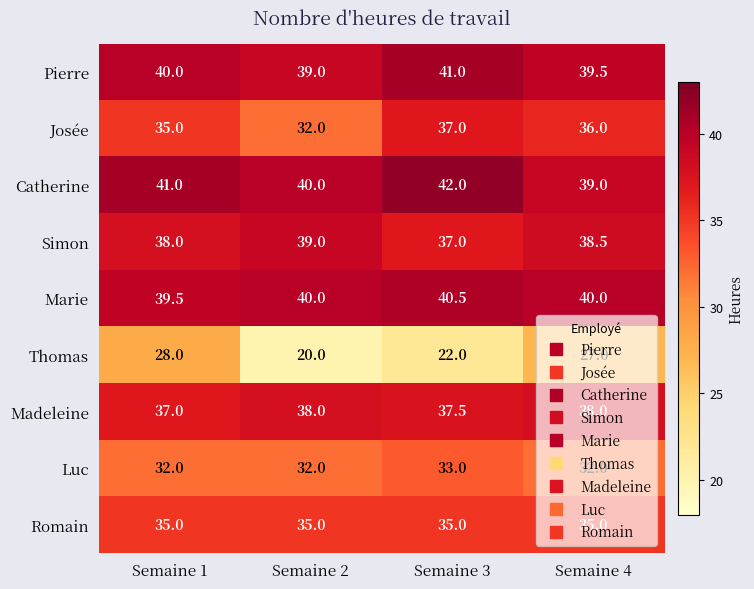

What is the sum of all Marie values?

160.0